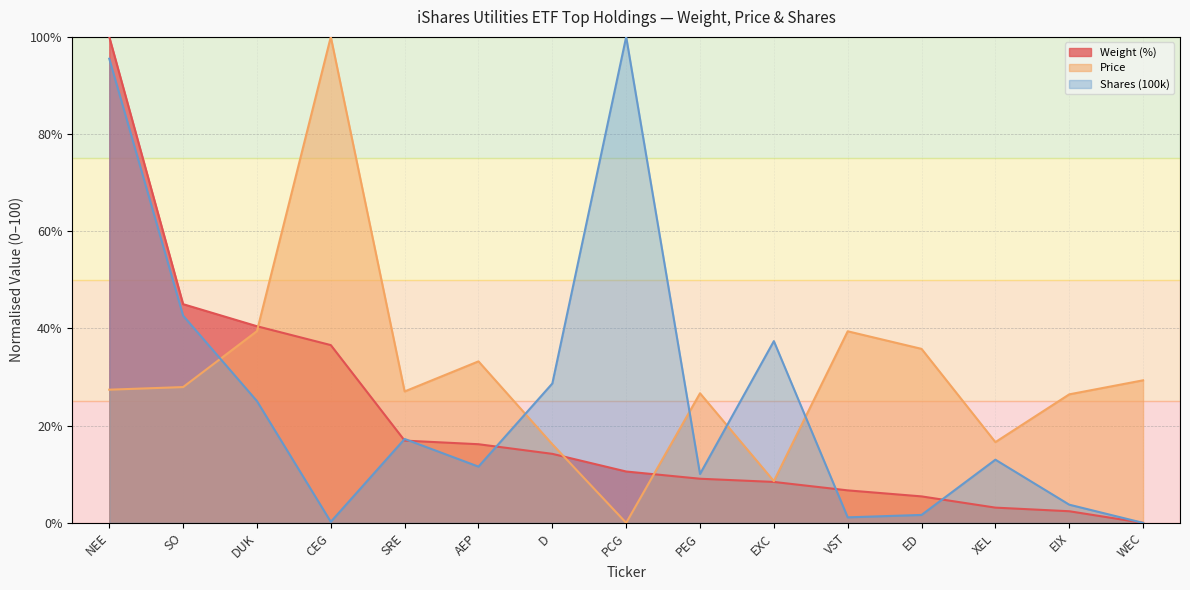

Which series has the largest total across all categories?

Price